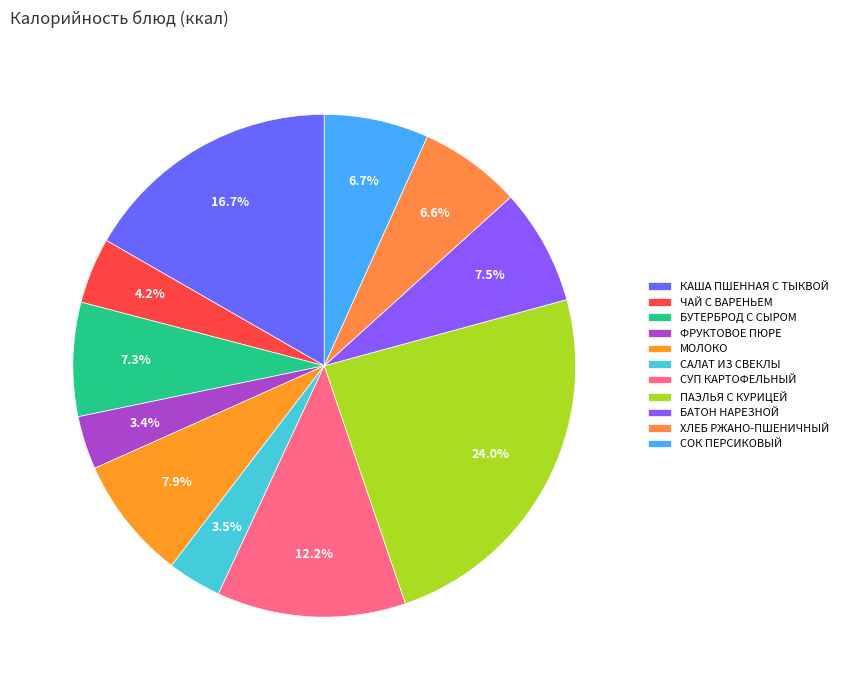

Do КАША ПШЕННАЯ С ТЫКВОЙ and ХЛЕБ РЖАНО-ПШЕНИЧНЫЙ together represent more than half of the pie?

No